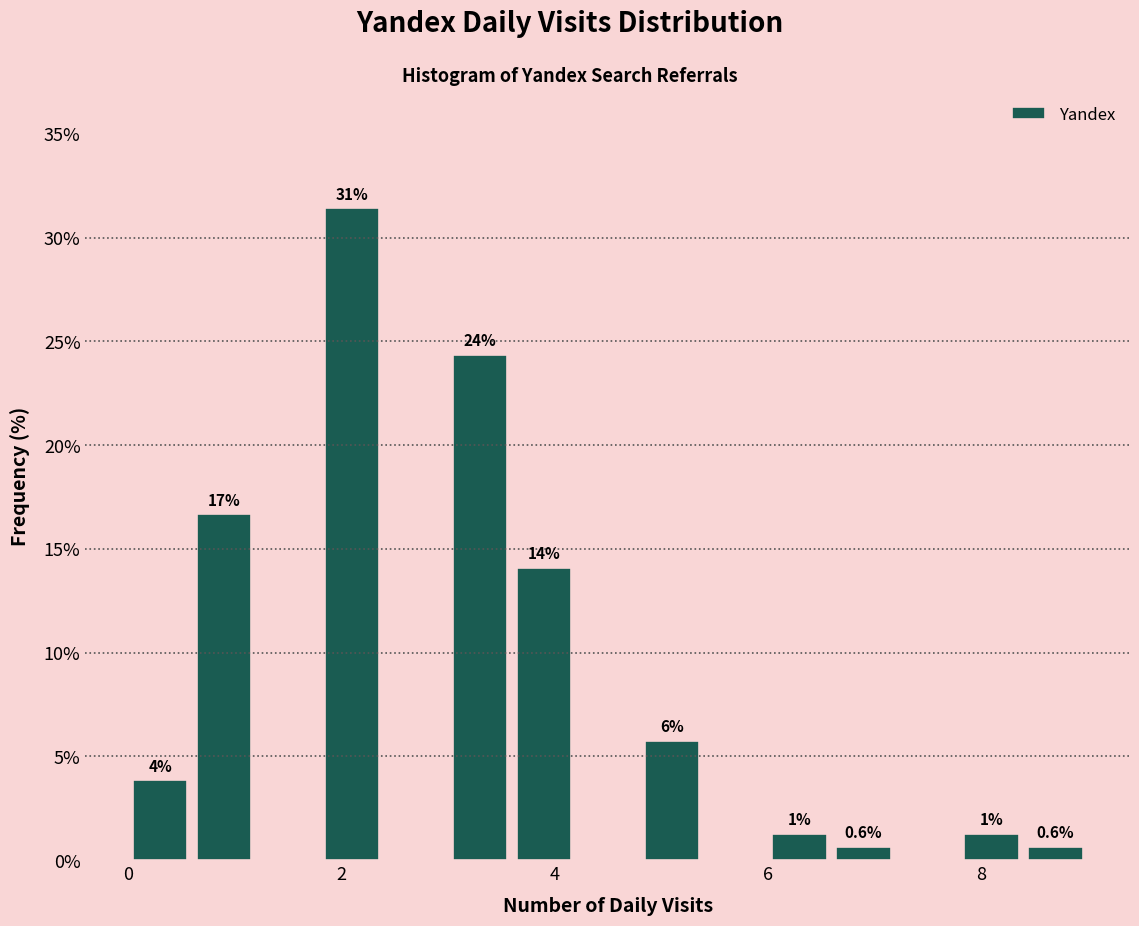

Read against the x-axis, roughly where is the centre of the tallest bar?

2.2